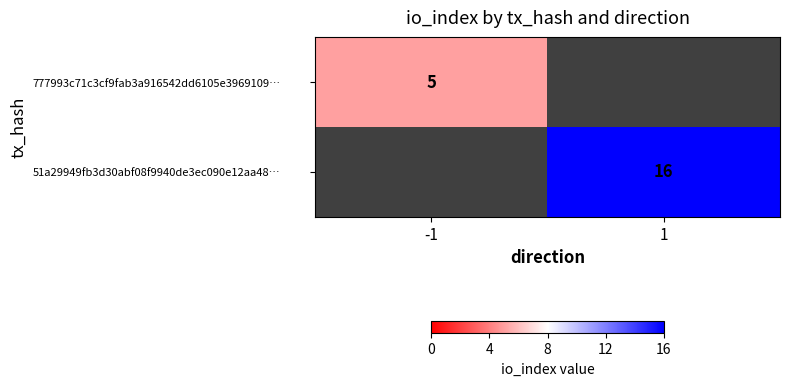

Is it true that 777993c71c3cf9fab3a916542dd6105e3969109… equals 2 at -1?

False